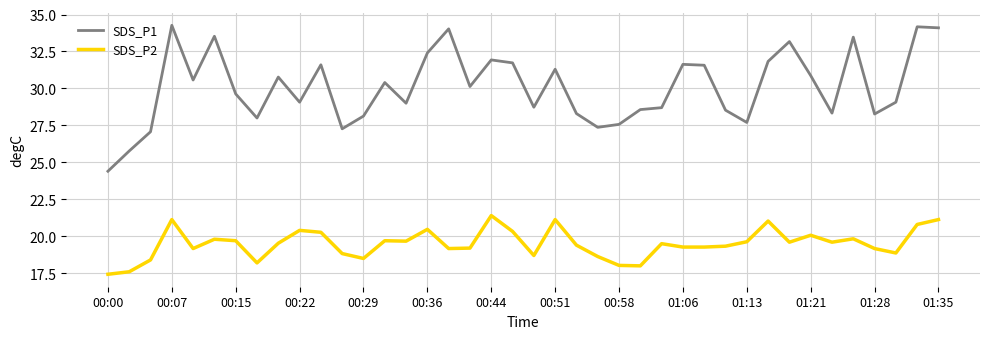

What is the maximum value for SDS_P2?

21.4